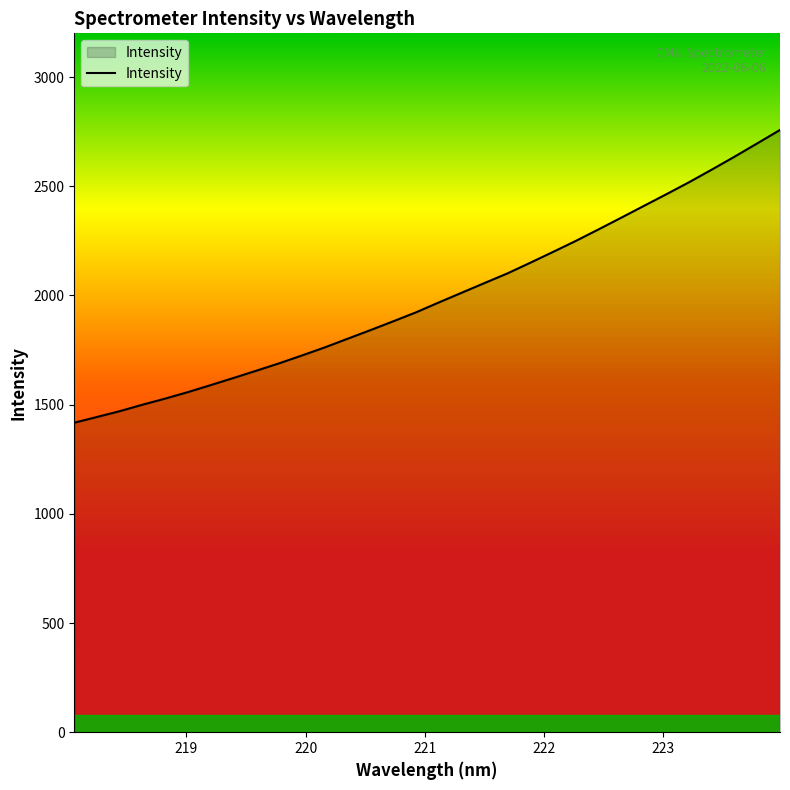

What is the difference between the maximum and minimum values?

1340.5